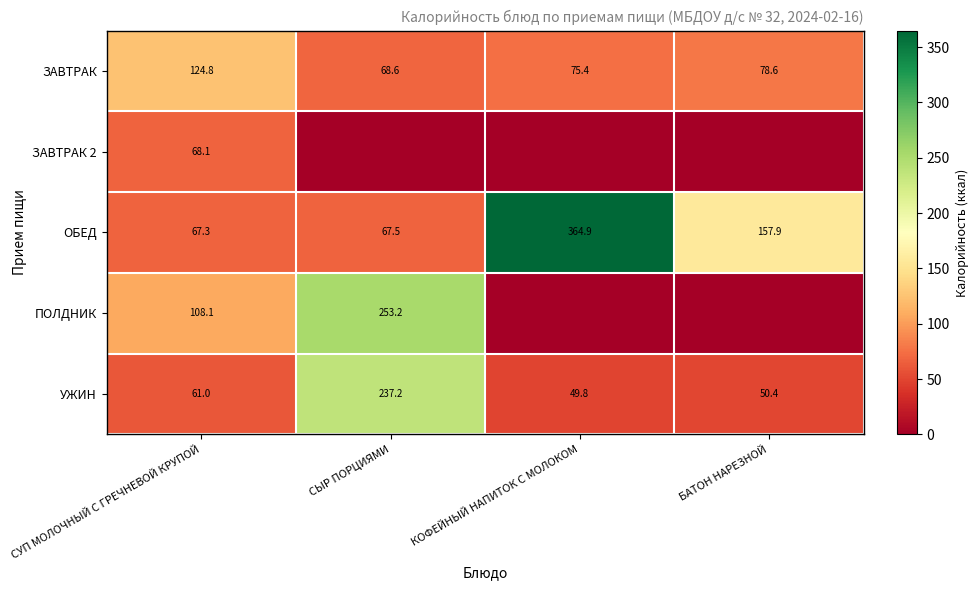

What is the spread (max minus min) of values at СУП МОЛОЧНЫЙ С ГРЕЧНЕВОЙ КРУПОЙ?

63.8